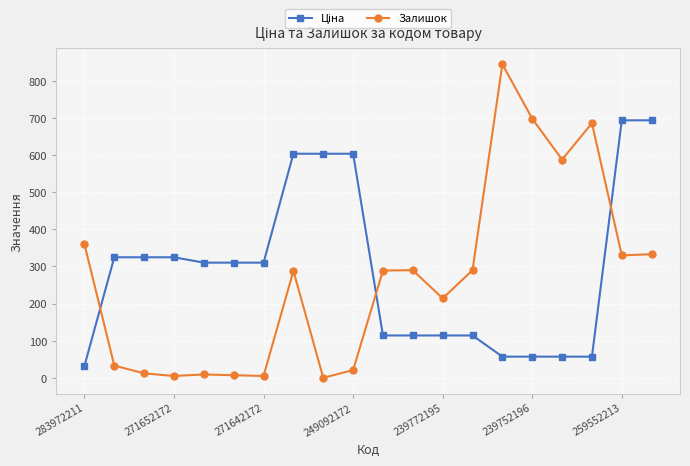

What is the sum of all Залишок values?

5303.0